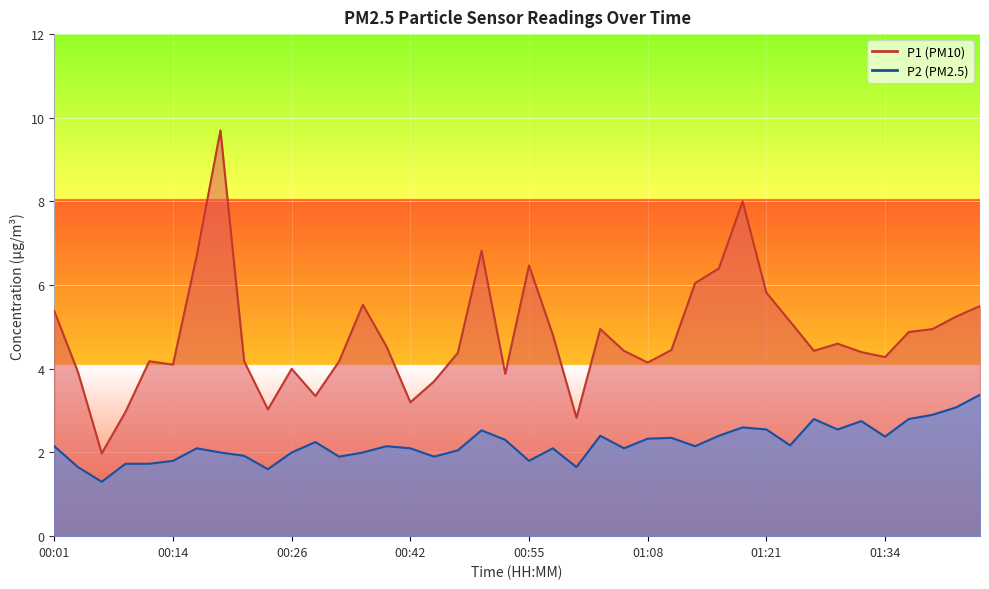

At which label is P2 closest to 2?

00:19